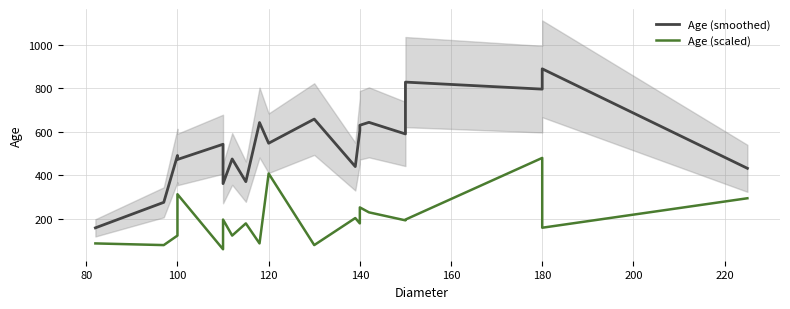

What is the difference between the maximum and second lowest values in the Age (smoothed) series?

613.7